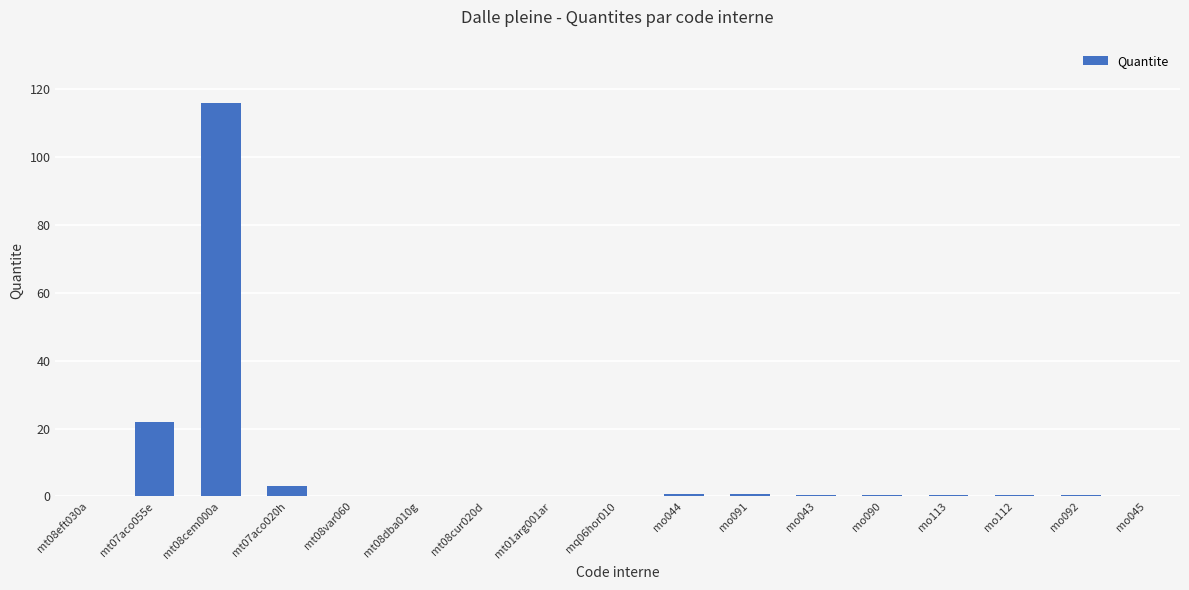

Is it true that the value at mt07aco020h is 3.0?

True